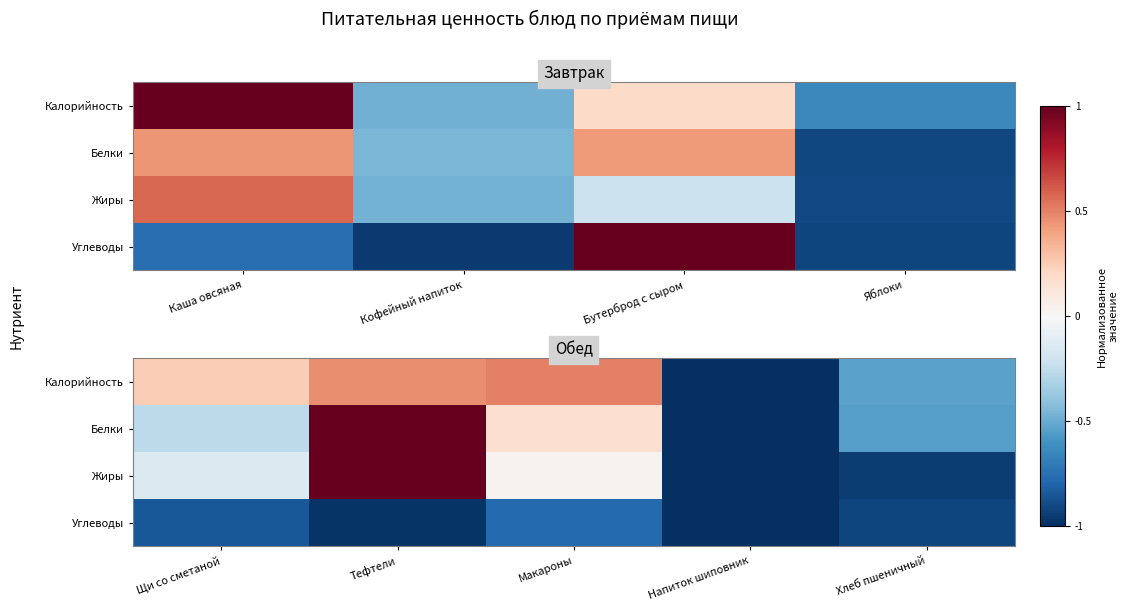

What is the average value of the Белки series?

-0.1